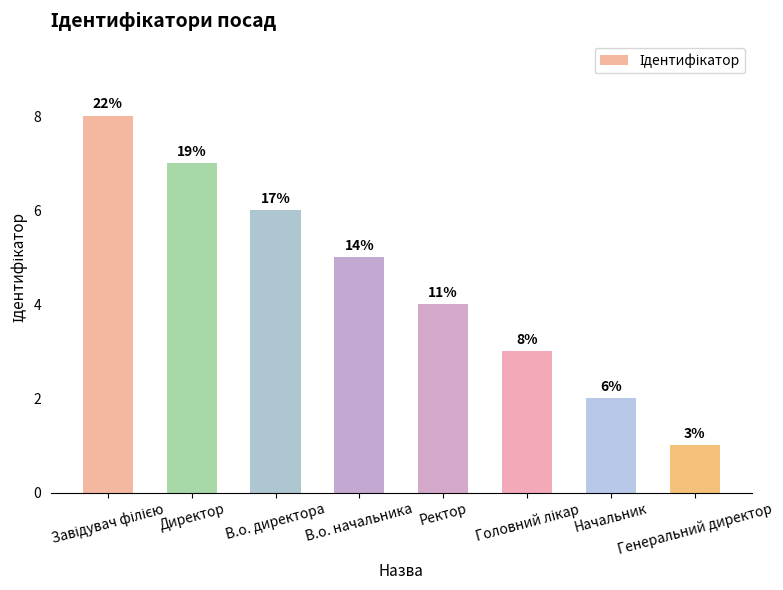

What position from the left is Директор?

2